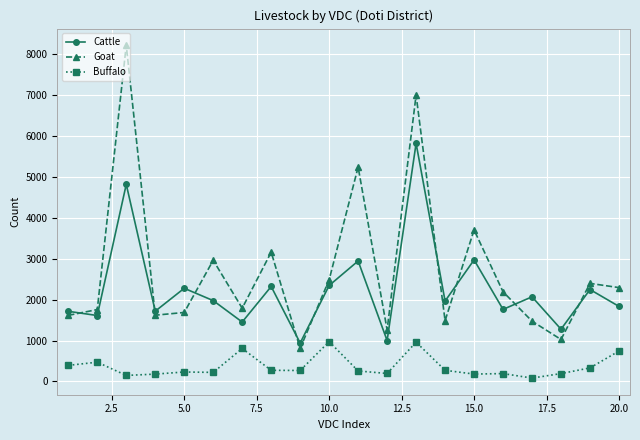

True or false: Goat has more than 2 interior local peaks.

True